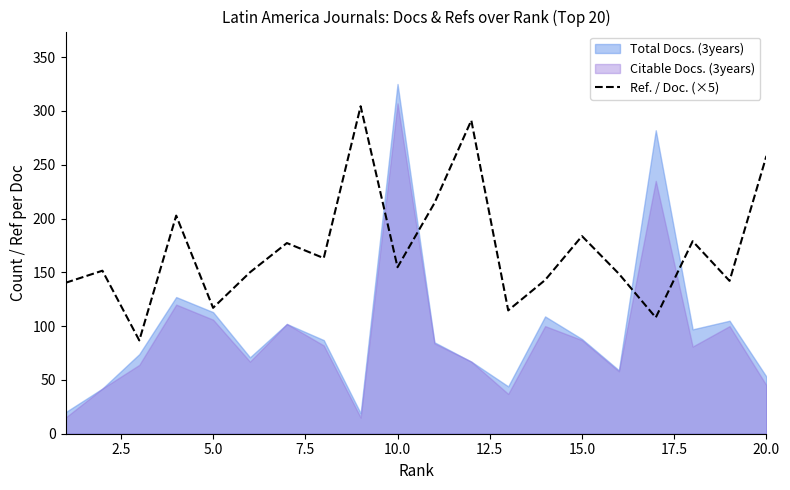

True or false: Ref. / Doc. (×5) has a value of 154.8 at 10.0.

True